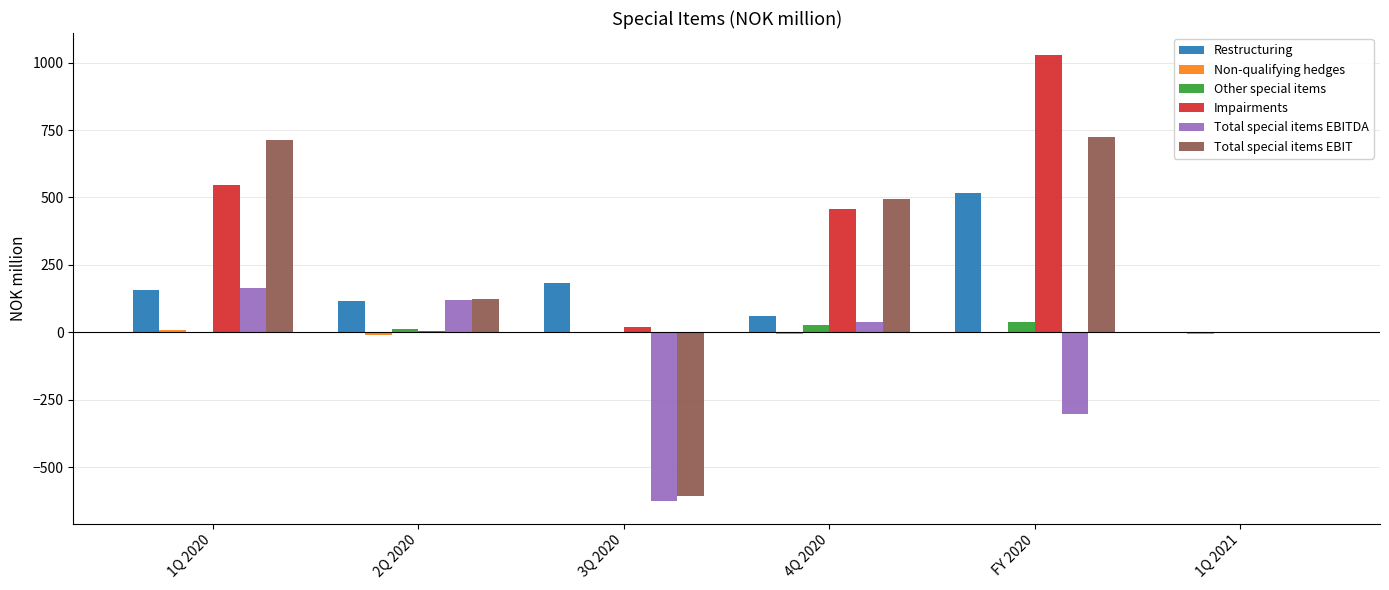

Between 4Q 2020 and FY 2020, which series saw the biggest shift?

Impairments